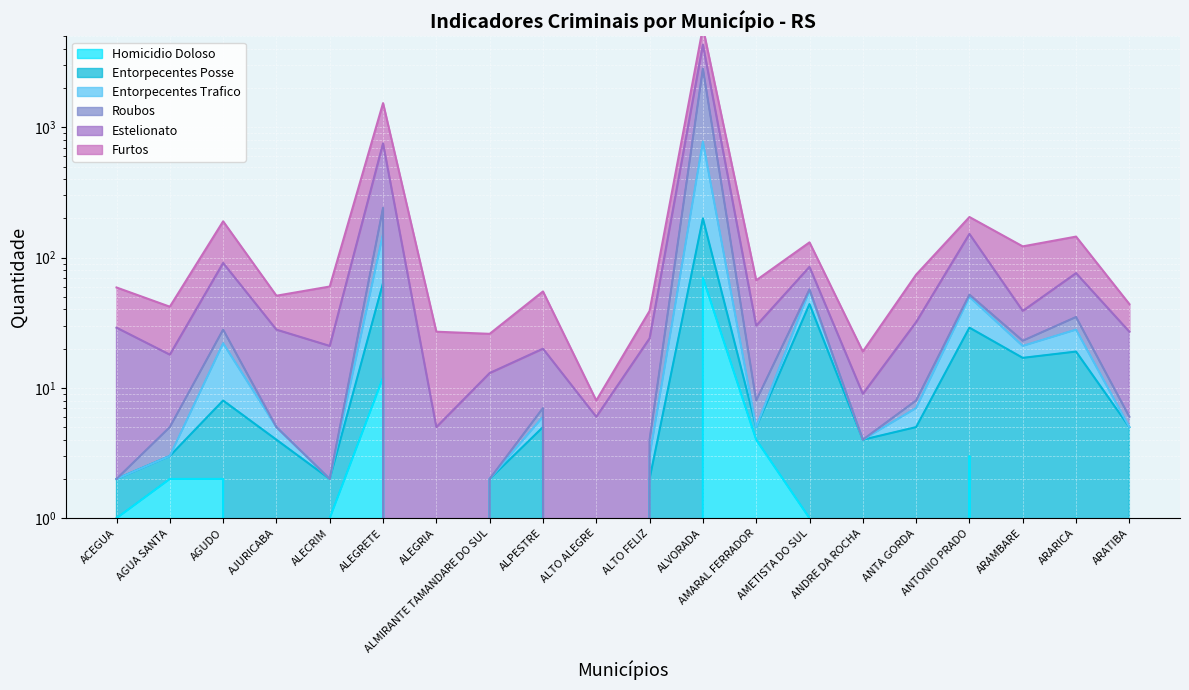

True or false: Entorpecentes Posse and Roubos cross at least once.

False